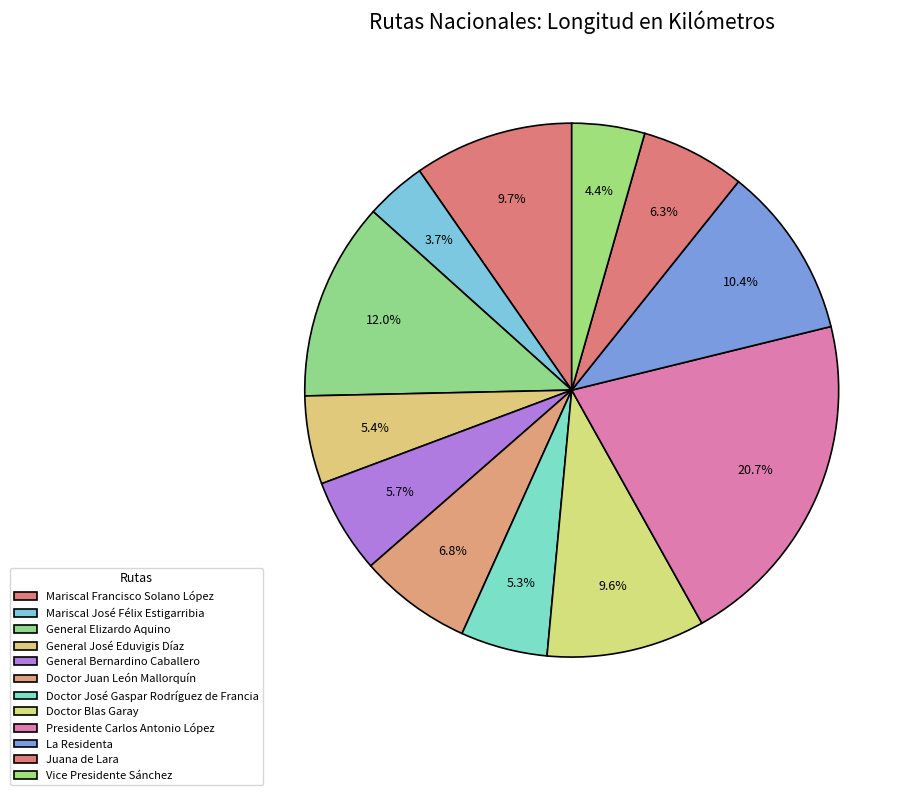

What is the change in value from General Elizardo Aquino to Presidente Carlos Antonio López?

+325.6